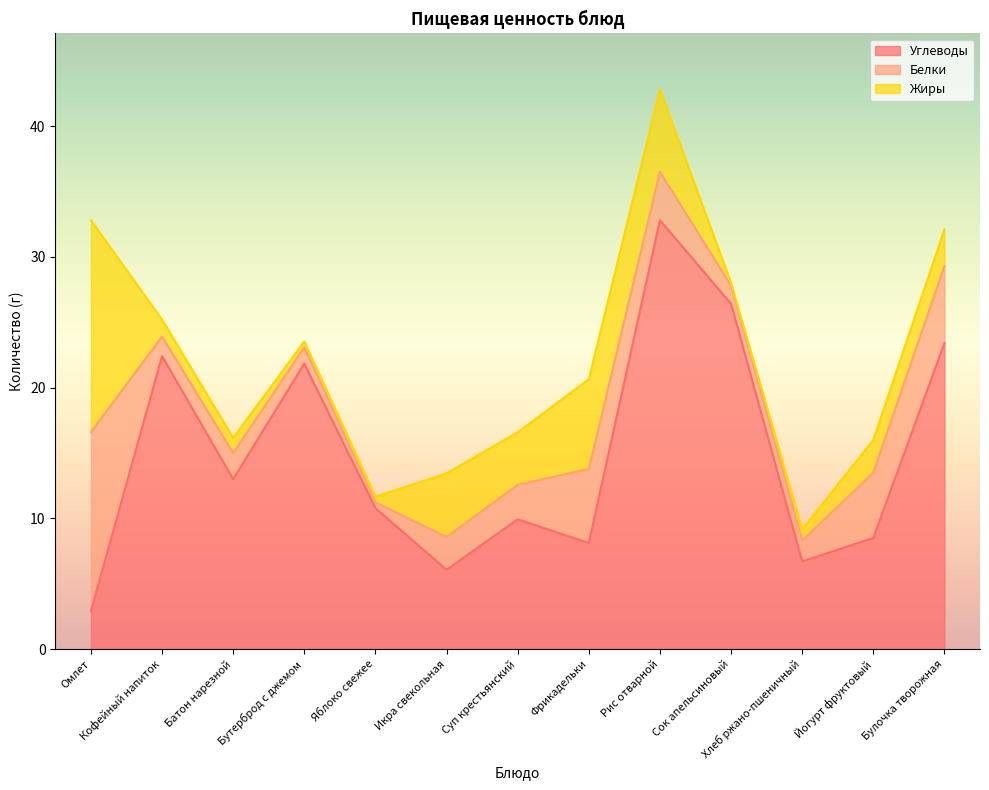

True or false: Белки and Углеводы cross at least once.

True